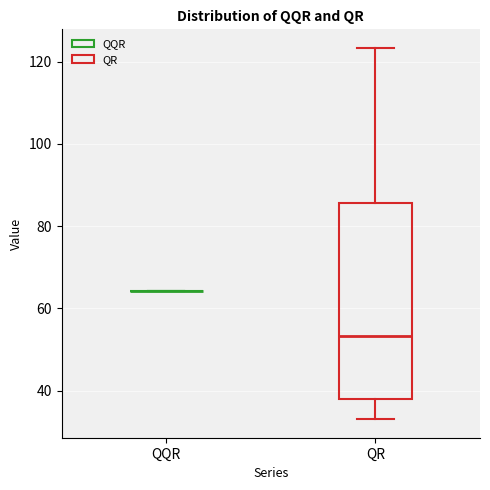

Comparing the boxes themselves (not the whiskers), which one is the tallest?

QR